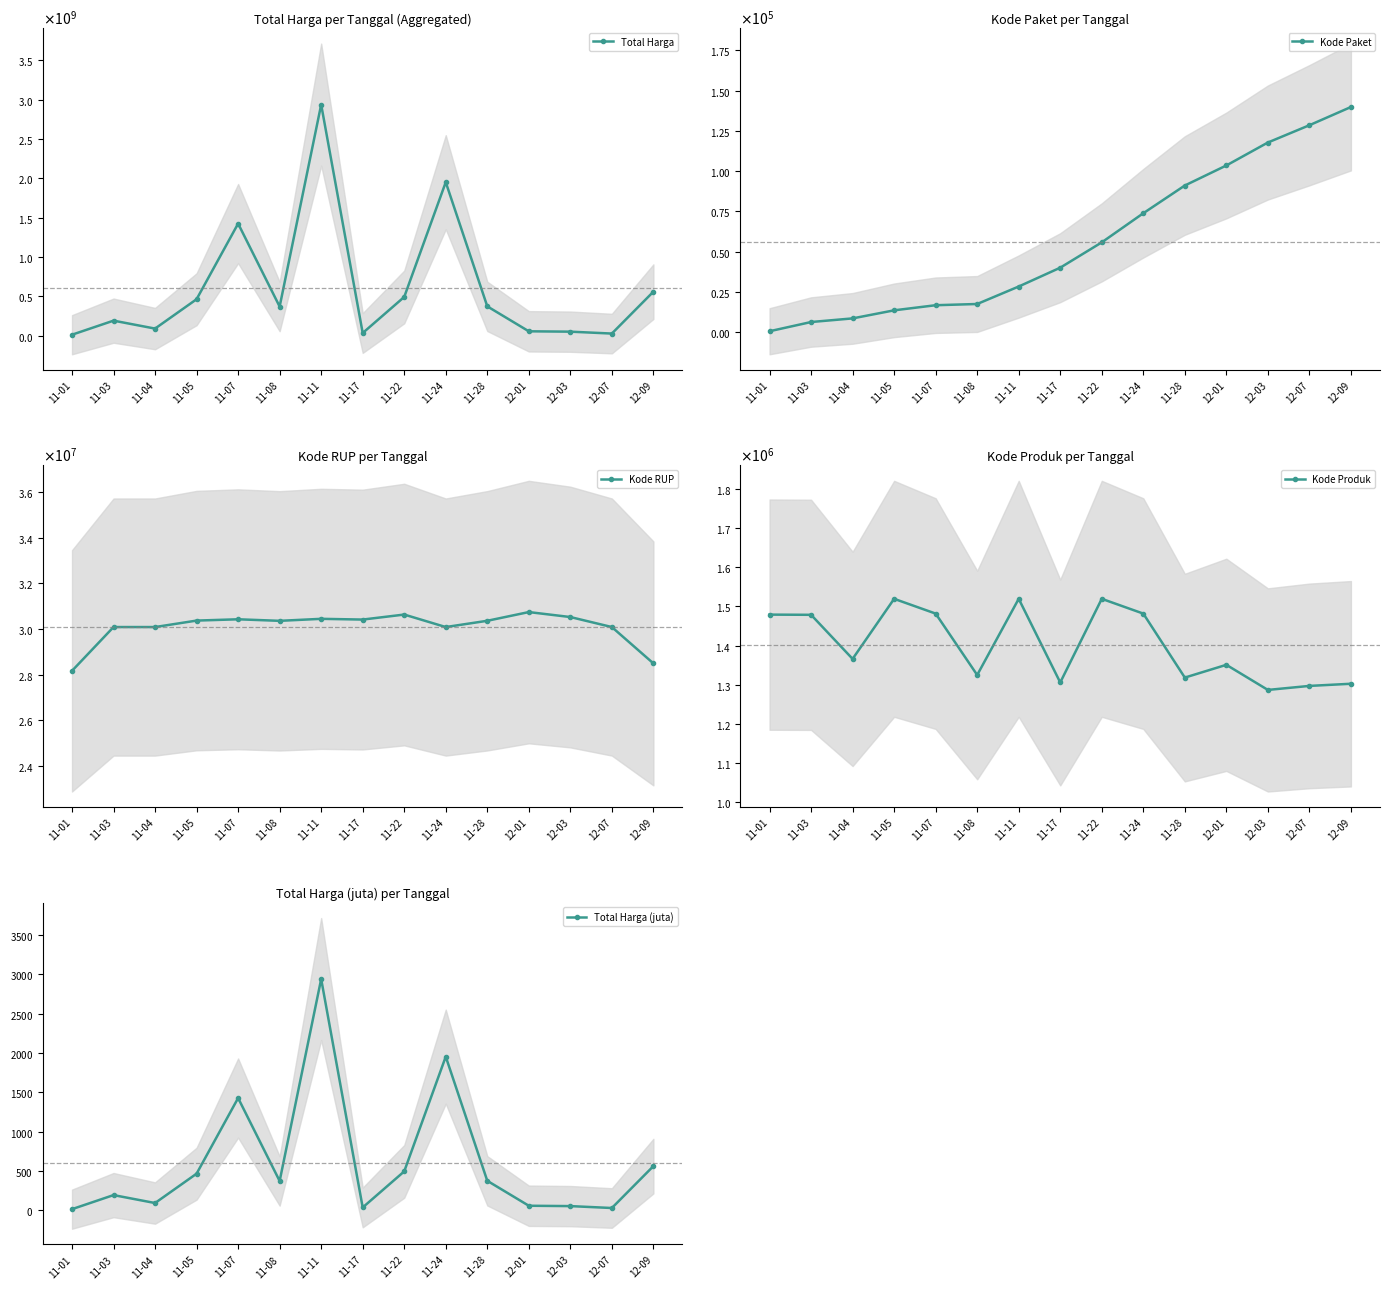

Between 11-28 and 12-09, which series saw the biggest shift?

Total Harga